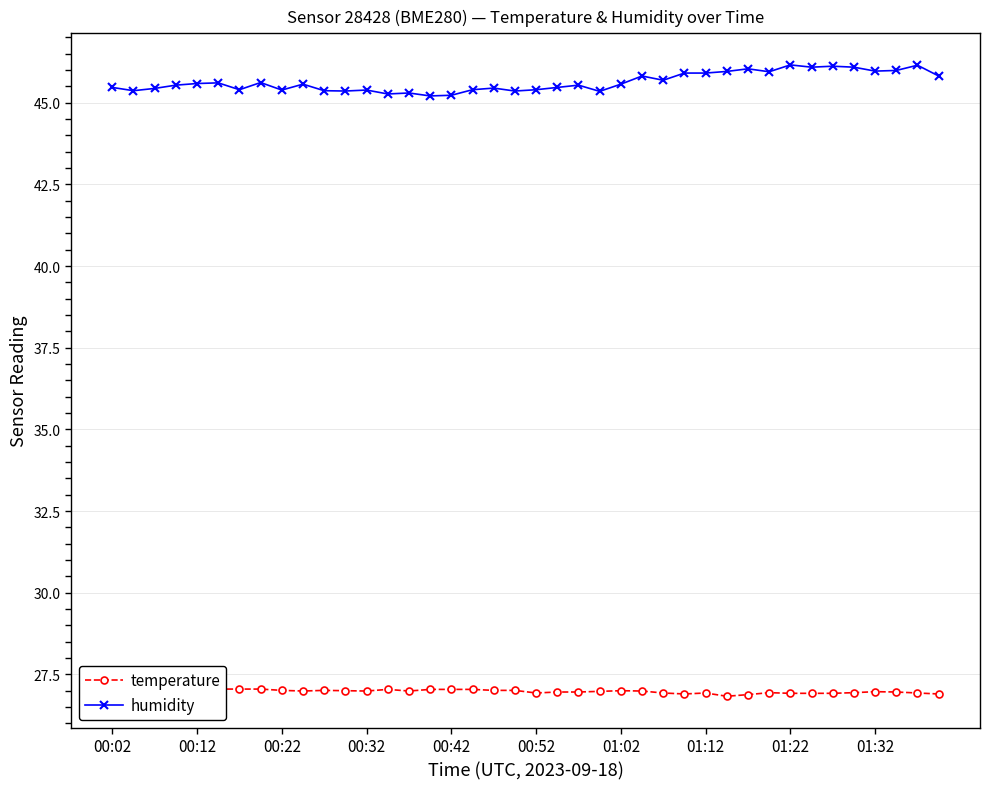

True or false: humidity and temperature cross at least once.

False